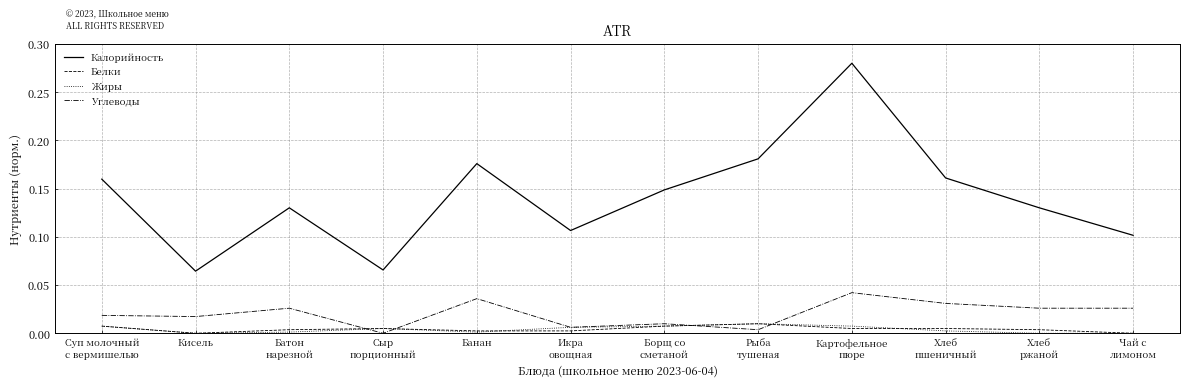

Which series has the widest spread of values?

Калорийность